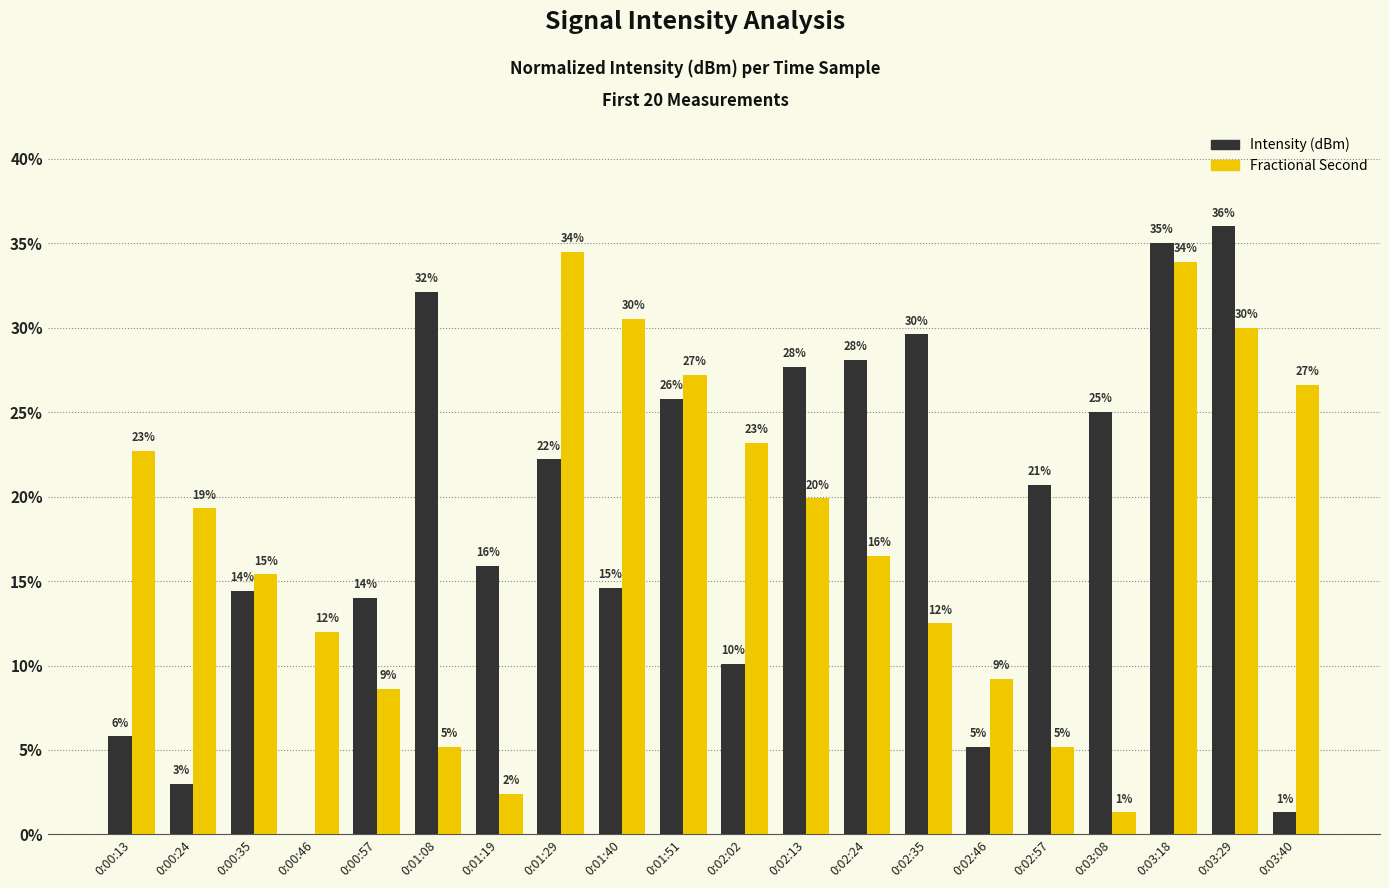

Rank the categories by Intensity (dBm) value from highest to lowest.

0:03:29, 0:03:18, 0:01:08, 0:02:35, 0:02:24, 0:02:13, 0:01:51, 0:03:08, 0:01:29, 0:02:57, 0:01:19, 0:01:40, 0:00:35, 0:00:57, 0:02:02, 0:00:13, 0:02:46, 0:00:24, 0:03:40, 0:00:46